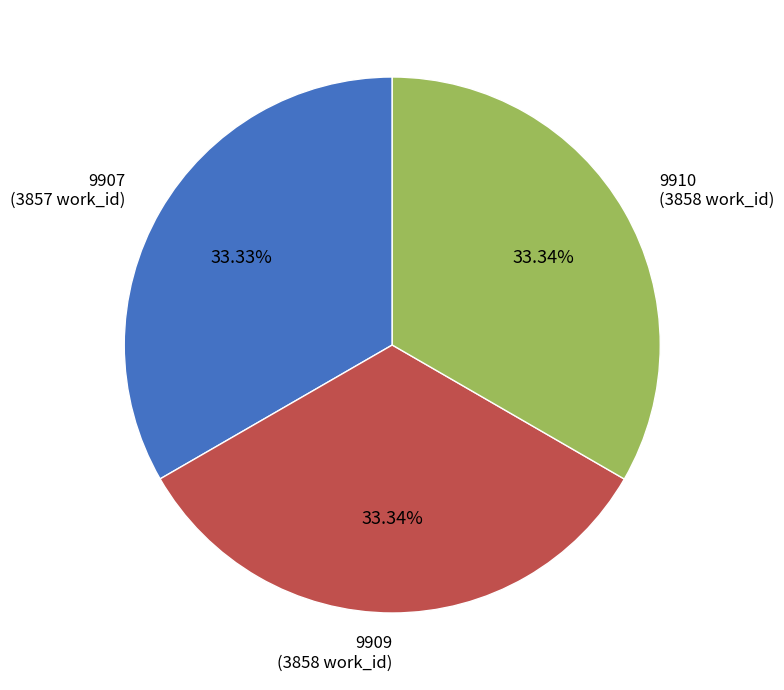

How many slices are in this pie chart?

3